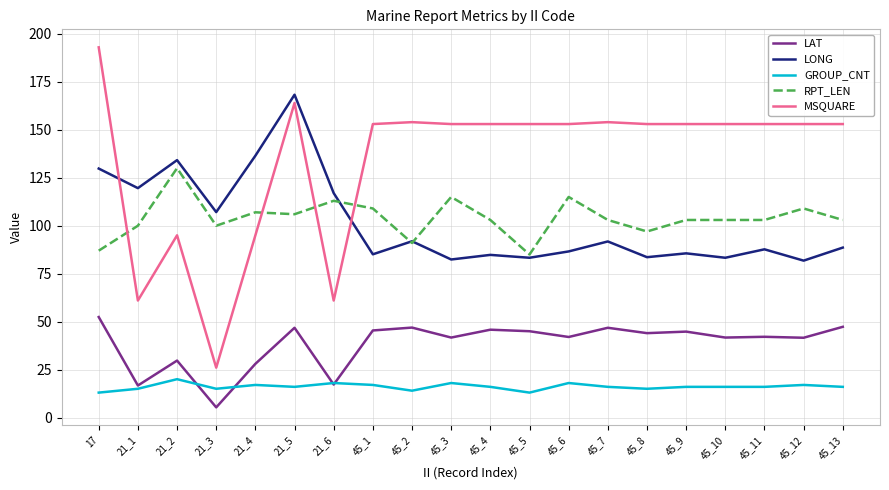

True or false: MSQUARE has more than 0 interior local peaks.

True